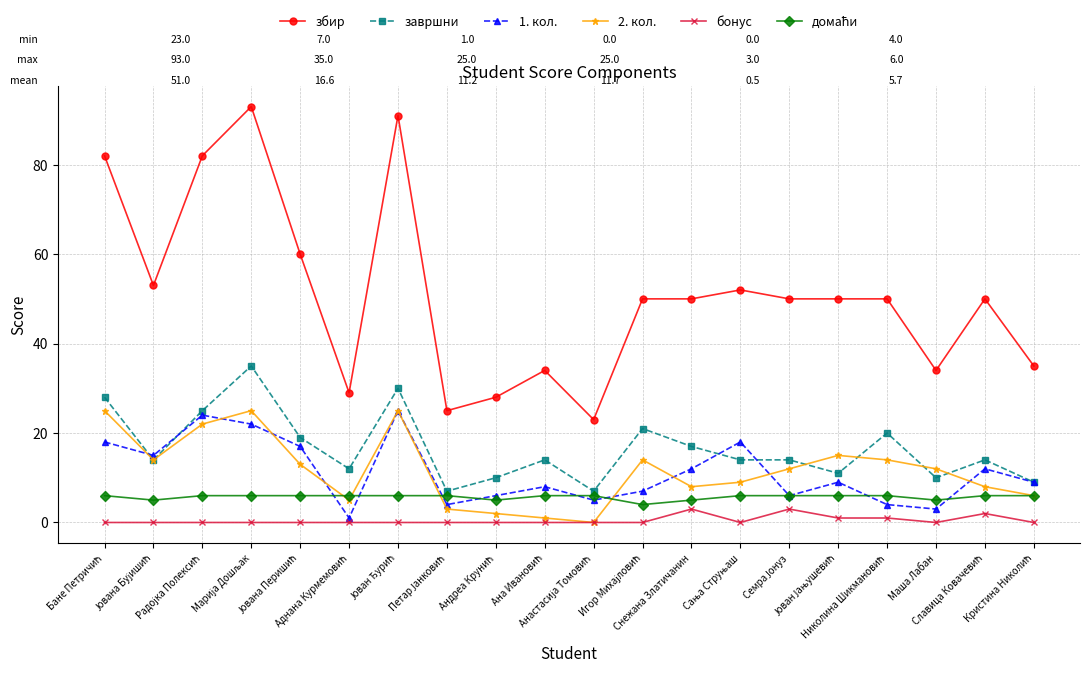

Which series has the largest range (max minus min)?

збир